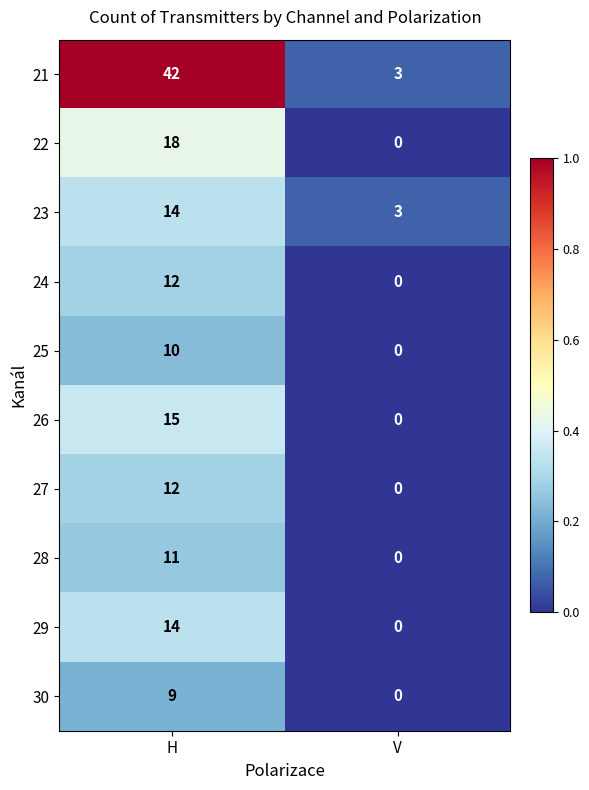

Reading left to right, what are all the values shown in this chart?

21: H=42	V=3
22: H=18	V=0
23: H=14	V=3
24: H=12	V=0
25: H=10	V=0
26: H=15	V=0
27: H=12	V=0
28: H=11	V=0
29: H=14	V=0
30: H=9	V=0